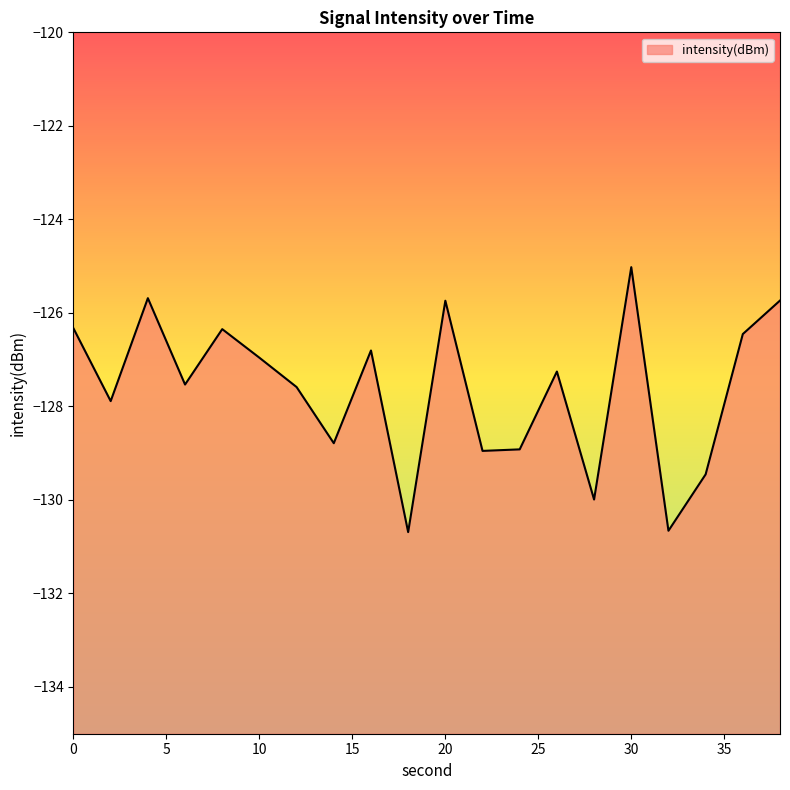

Does the chart display data point markers on the line(s)?

No